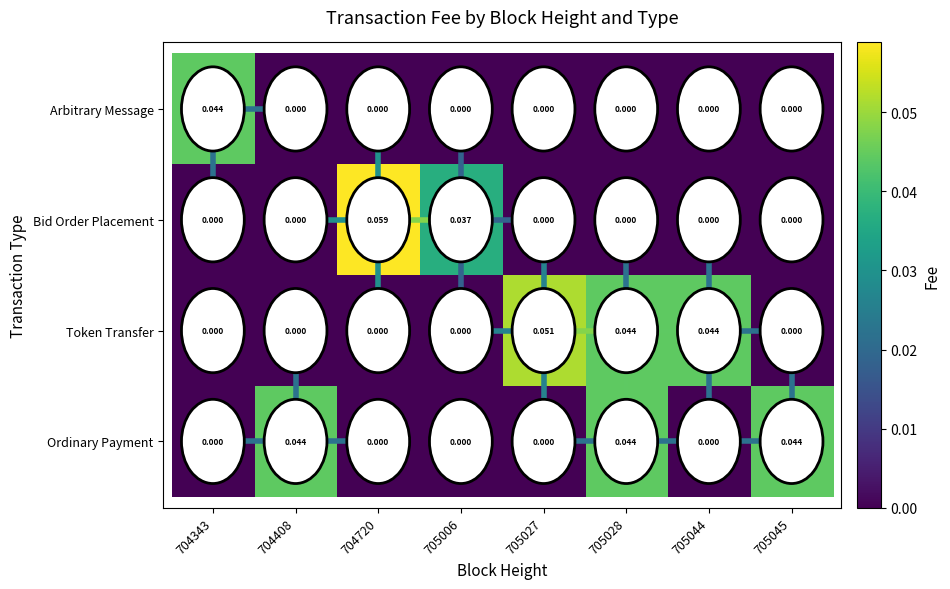

How many categories are shown in the chart?

8